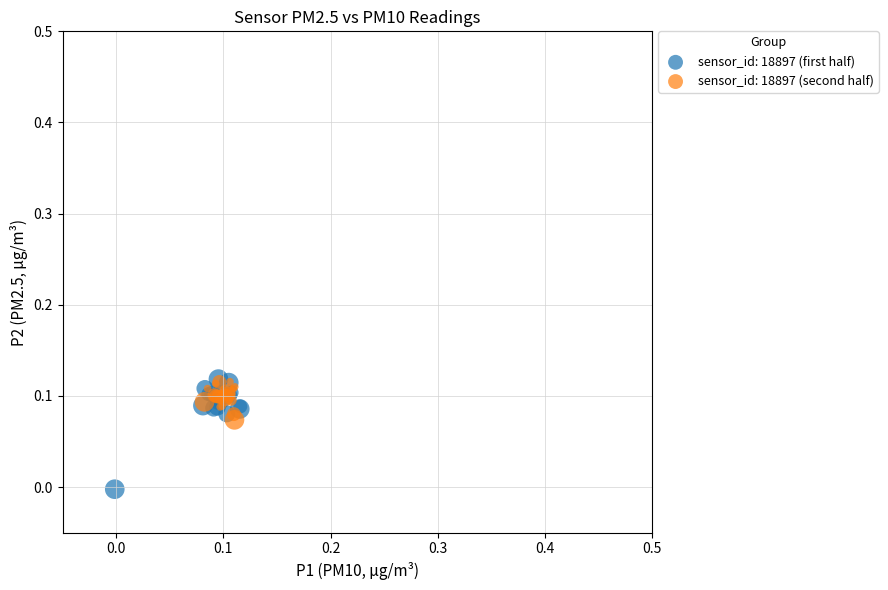

Which series has the largest Y range (max minus min)?

sensor_id: 18897 (first half)